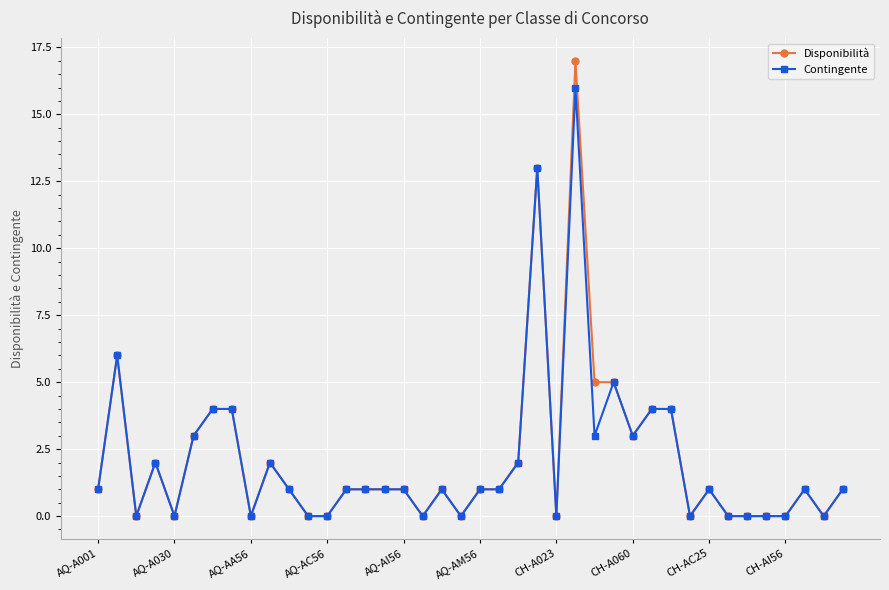

What is the value of the Contingente point at the 27th from the left?

3